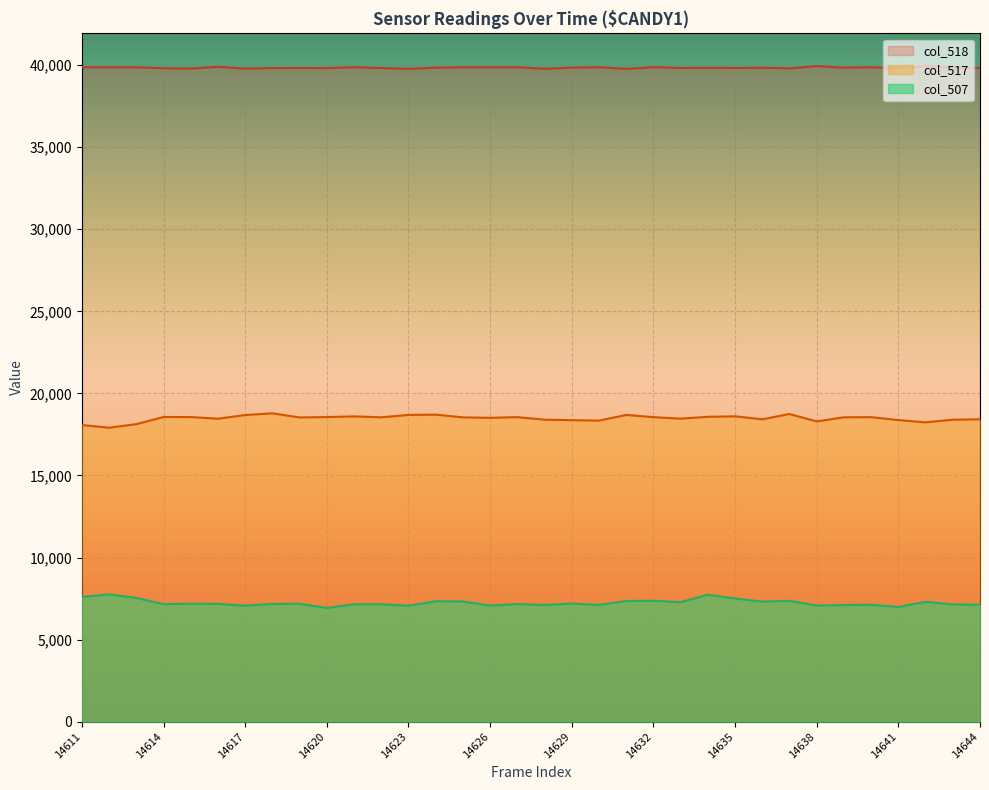

Is it true that col_517 equals 17909 at 14612?

True